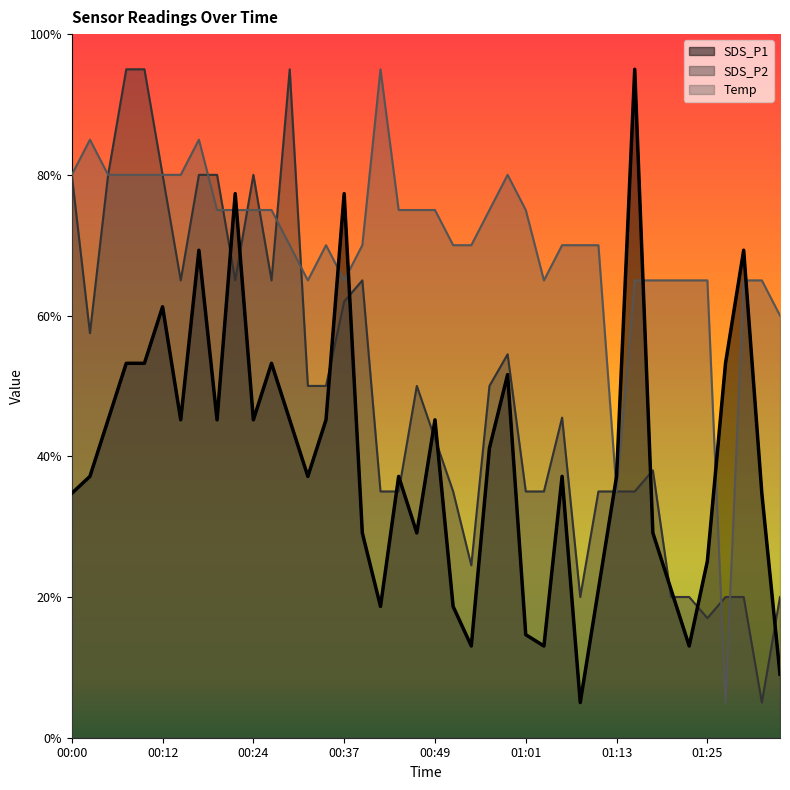

Is the value of Temp at 00:29 greater than the value of SDS_P1 at 00:34?

Yes